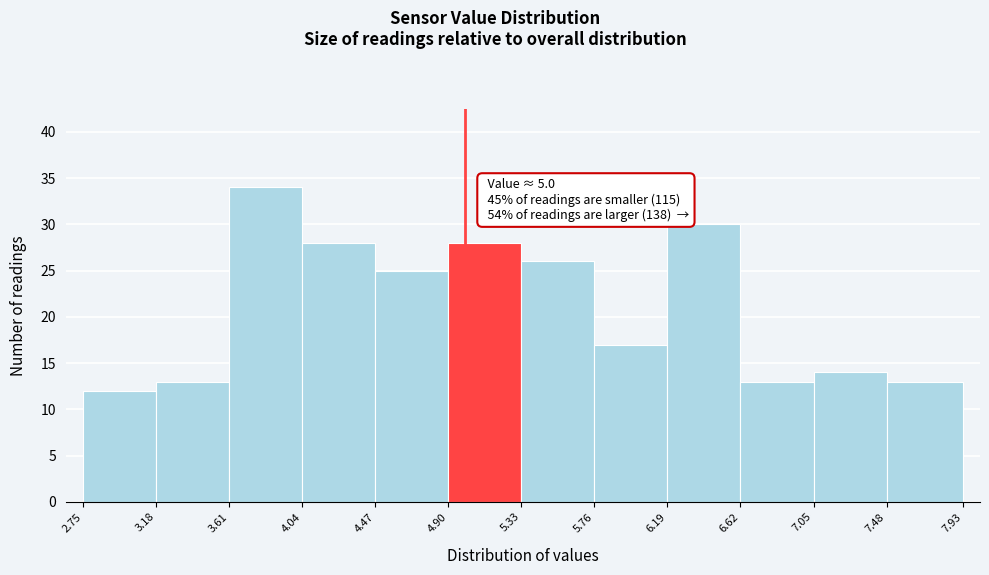

Over which range of the x-axis is the bar tallest?

3.61 to 4.04